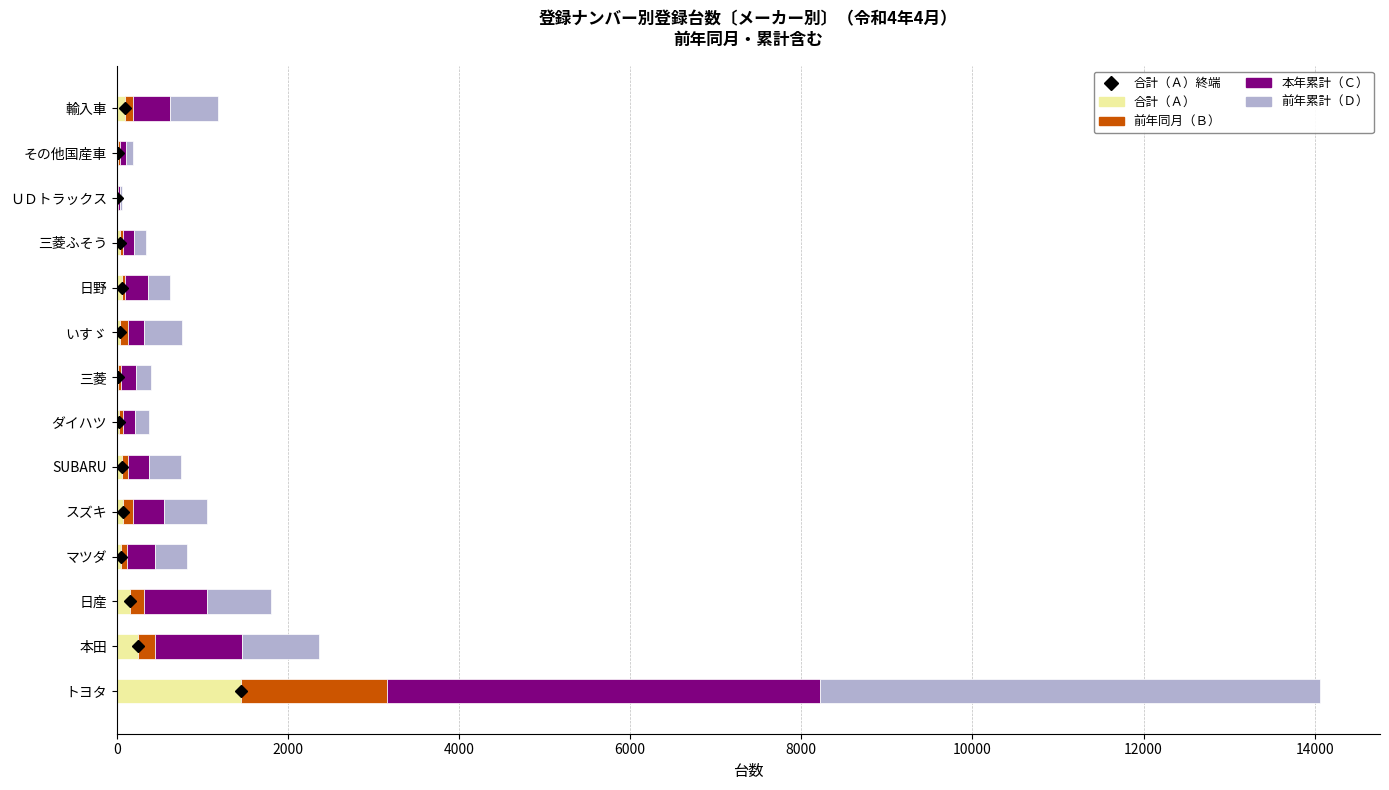

At which category is the sum across all series the highest?

トヨタ